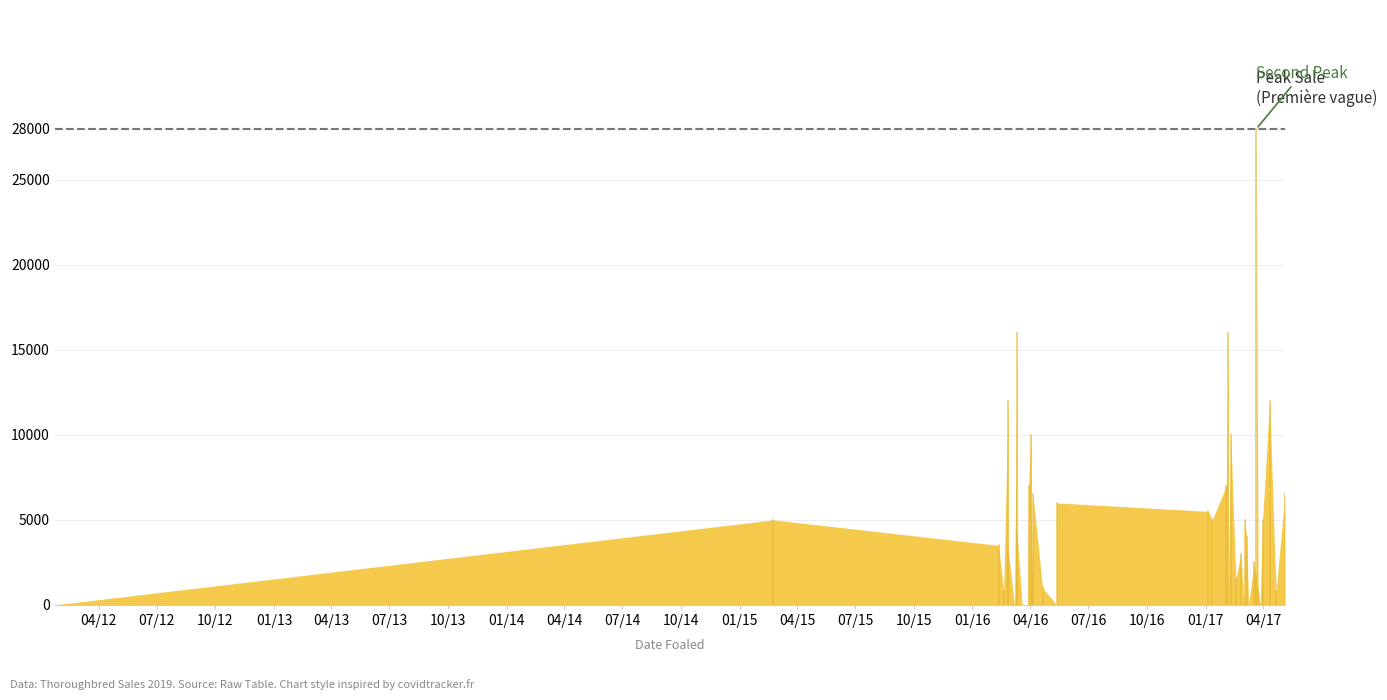

The chart shows a value of 6711 at 2017-02-09. True or false?

False